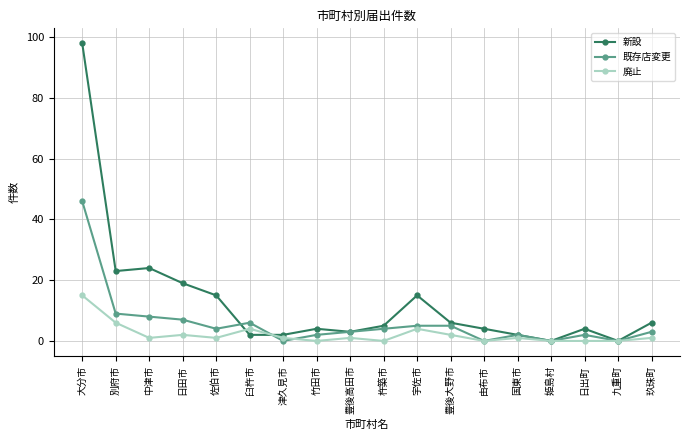

How many categories are shown in the chart?

18